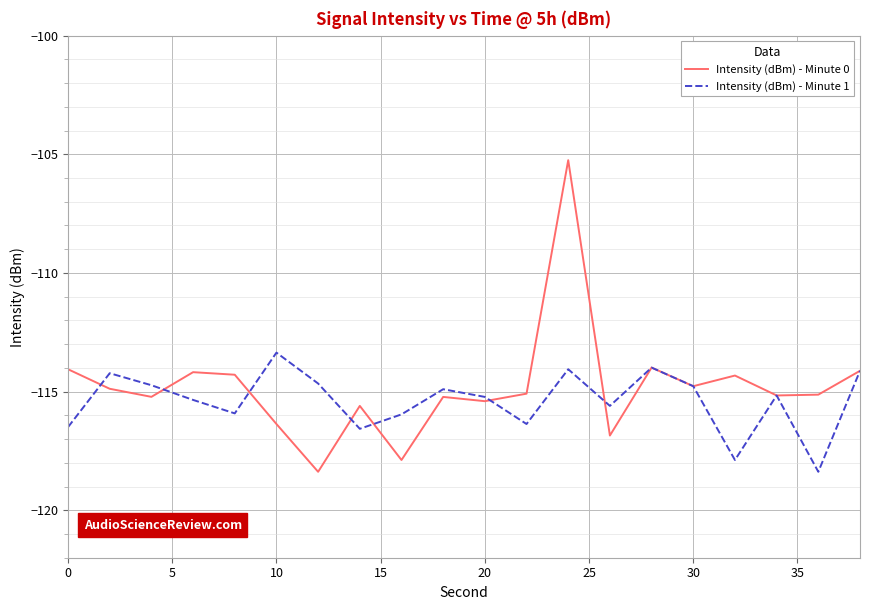

What is the lowest value of the Intensity (dBm) - Minute 1 series?

-118.4